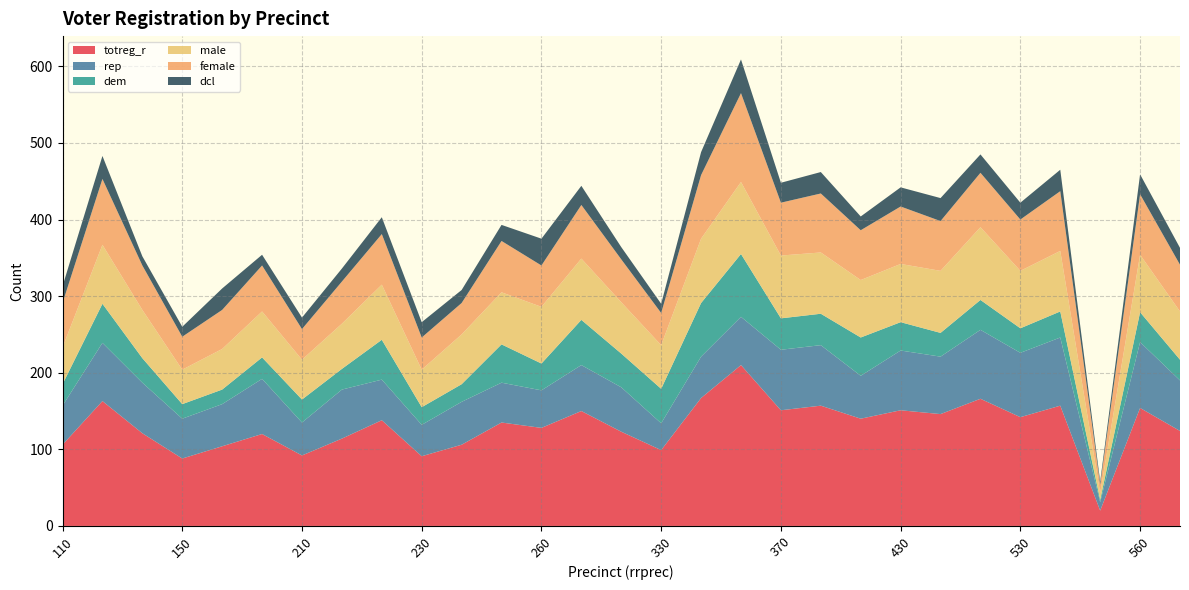

Reading left to right, list all the values displayed in this chart.

totreg_r: 106	163	121	88	104	120	92	114	138	91	106	135	128	150	123	99	167	210	151	157	140	151	146	166	142	157	20	154	124
rep: 51	76	66	52	55	72	43	64	53	41	56	52	49	60	58	35	54	63	79	79	56	78	75	90	84	89	11	86	66
dem: 28	51	32	19	19	28	30	27	52	23	23	50	35	59	44	45	70	82	41	41	50	37	31	39	32	34	3	39	27
male: 48	77	63	45	53	60	52	59	72	49	65	68	74	80	67	57	84	94	82	80	75	76	81	95	75	79	9	75	63
female: 58	86	58	43	51	60	40	55	66	42	41	67	54	70	56	42	83	116	69	77	65	75	65	71	67	78	11	79	61
dcl: 22	30	12	13	28	14	15	17	22	20	17	21	35	25	16	12	30	44	26	28	18	25	30	24	22	28	4	26	22